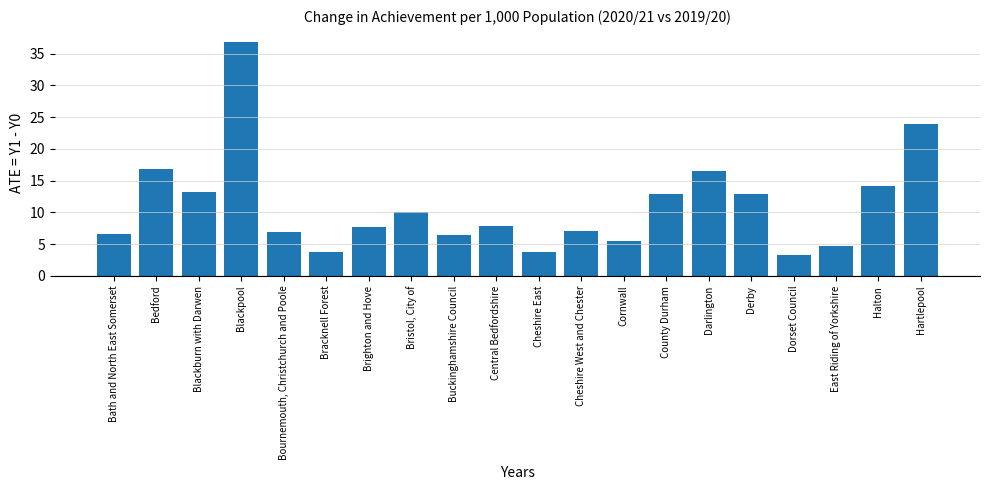

The chart shows a value of 17.4 at Blackburn with Darwen. True or false?

False